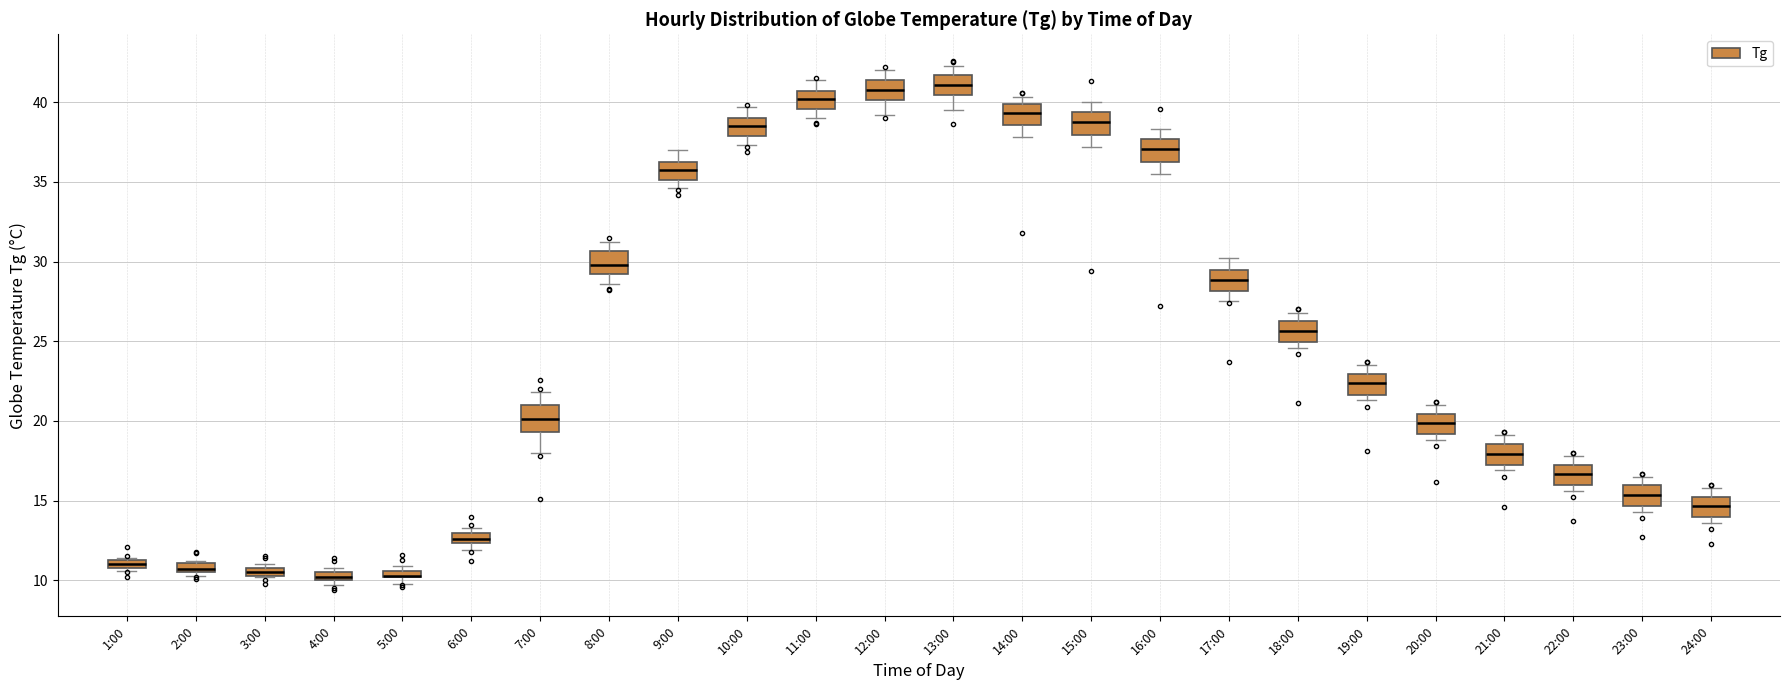

Where does the median line of the box for 14:00 sit on the y-axis? The values are not printed on the chart, so give them approximately, as read against the axis.

39.5